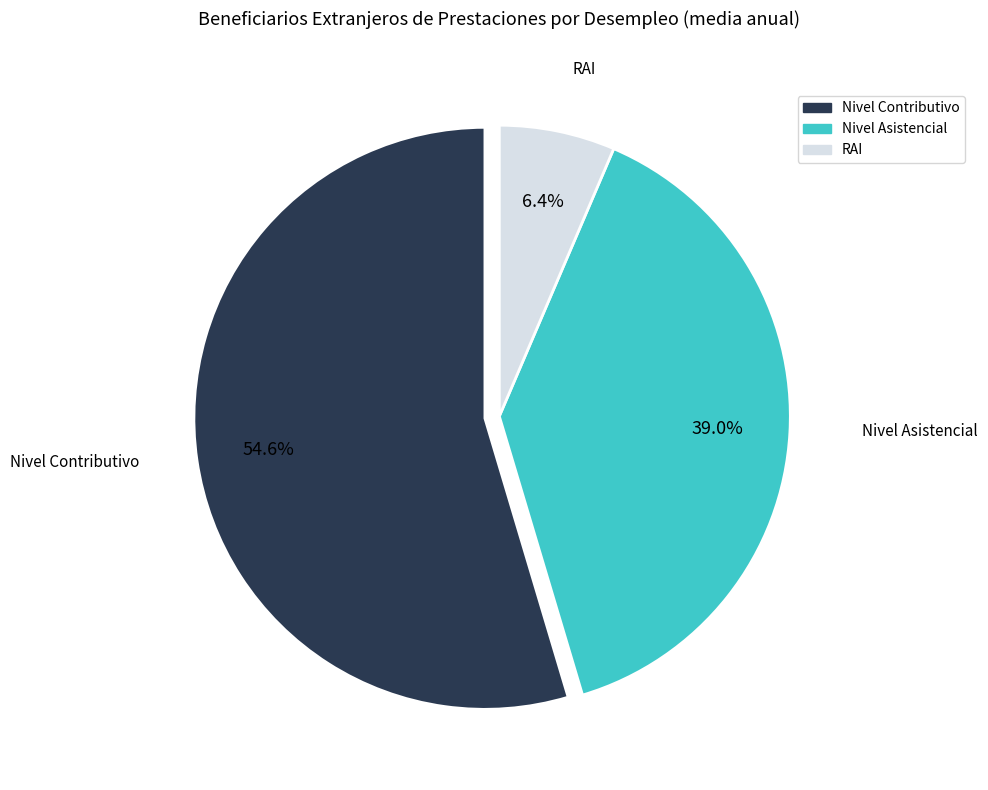

To the nearest percent, what is the average slice percentage?

33%